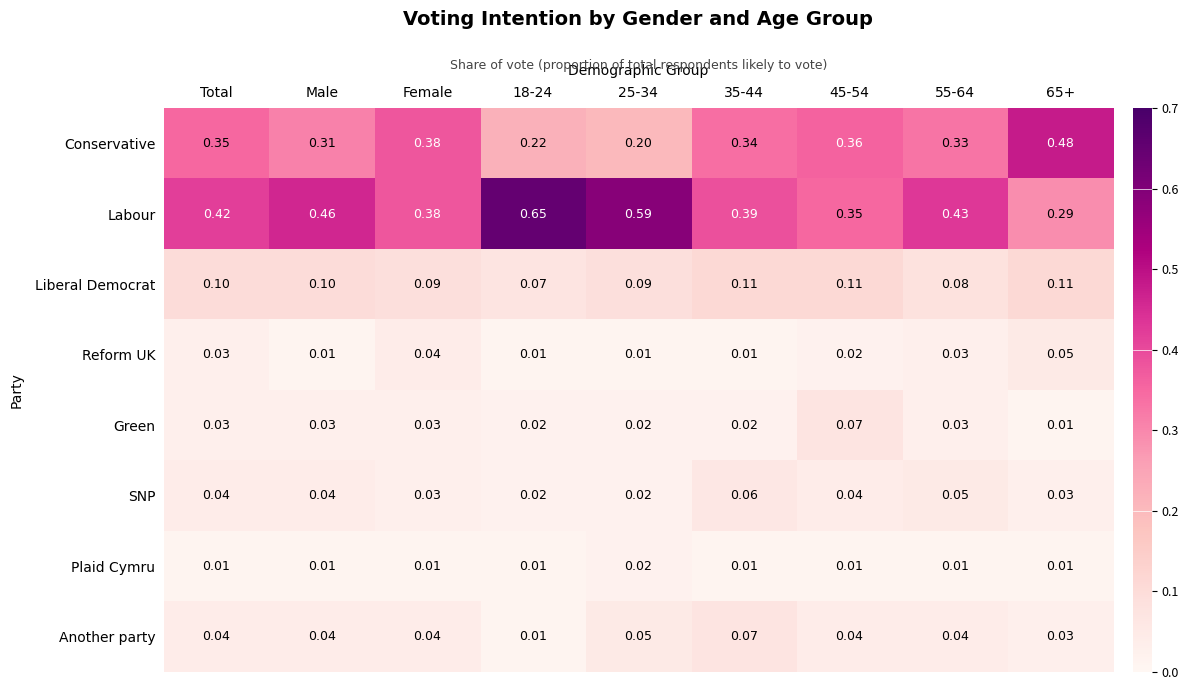

Which series has the largest total across all categories?

Labour